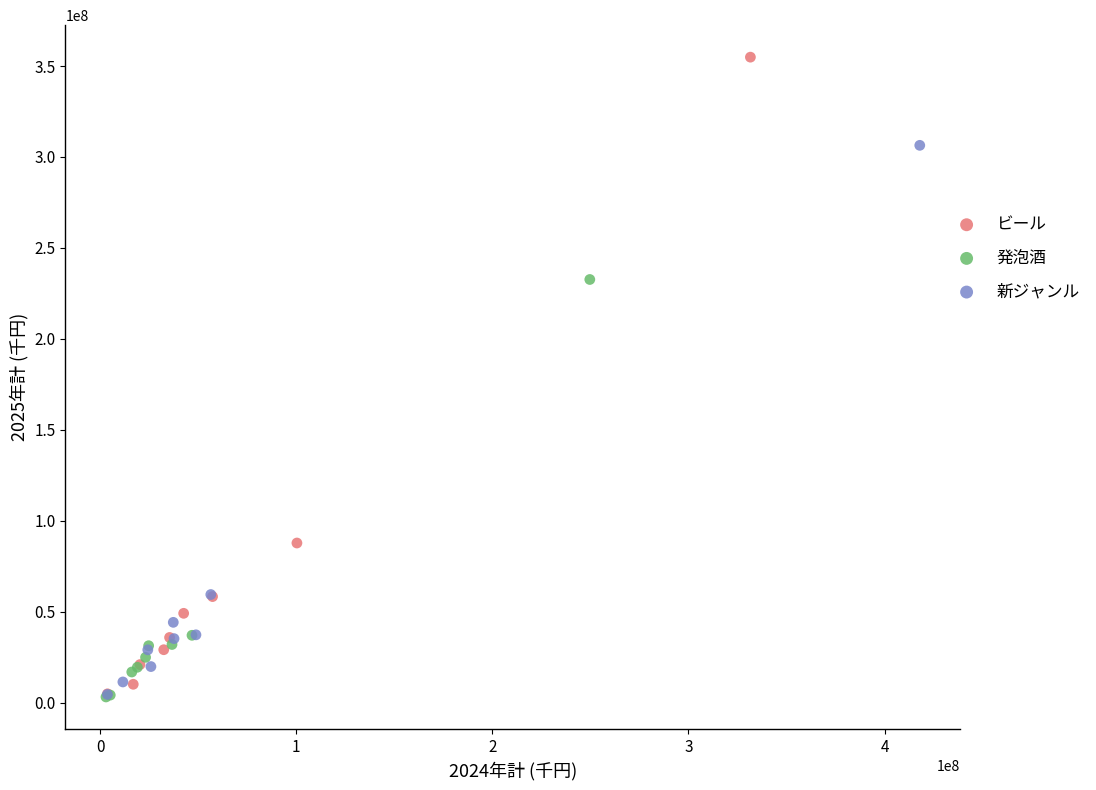

Which series reaches the maximum Y coordinate?

ビール